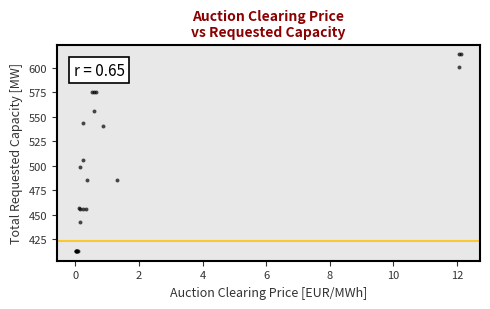

What Y value in the scatter plot is closest to 513?

506